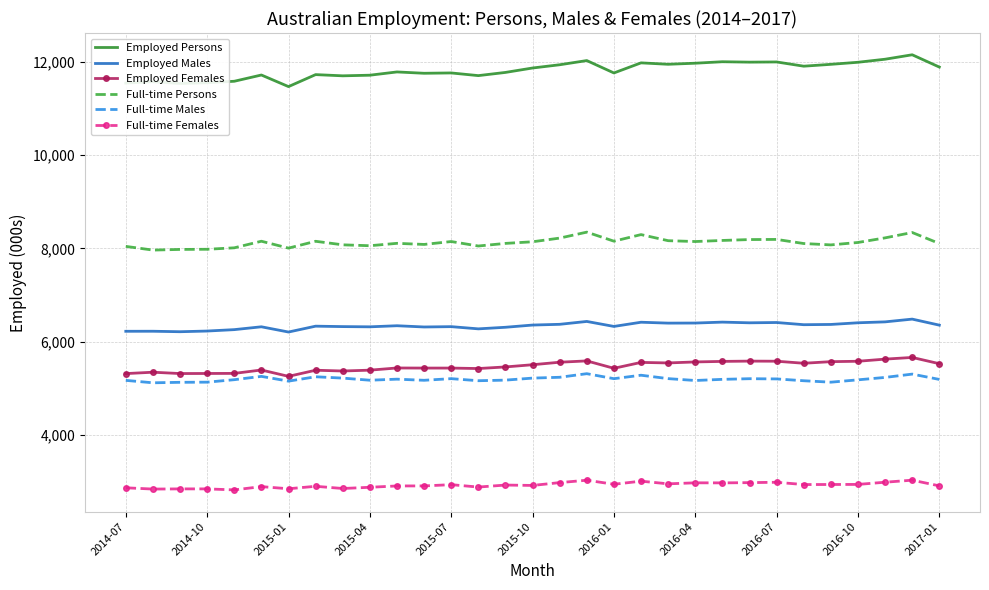

Which series has the largest total across all categories?

Employed Persons